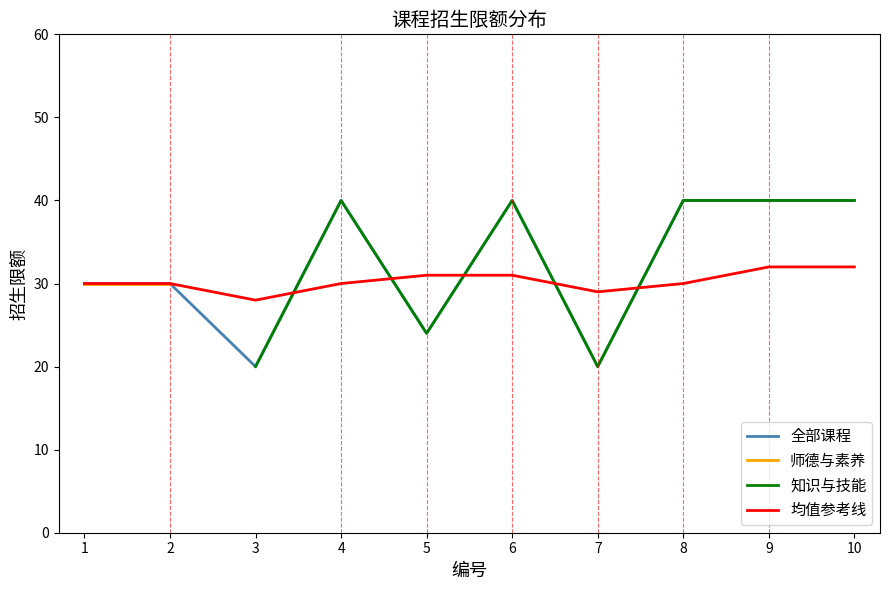

What is the maximum value shown in the chart?

40.0